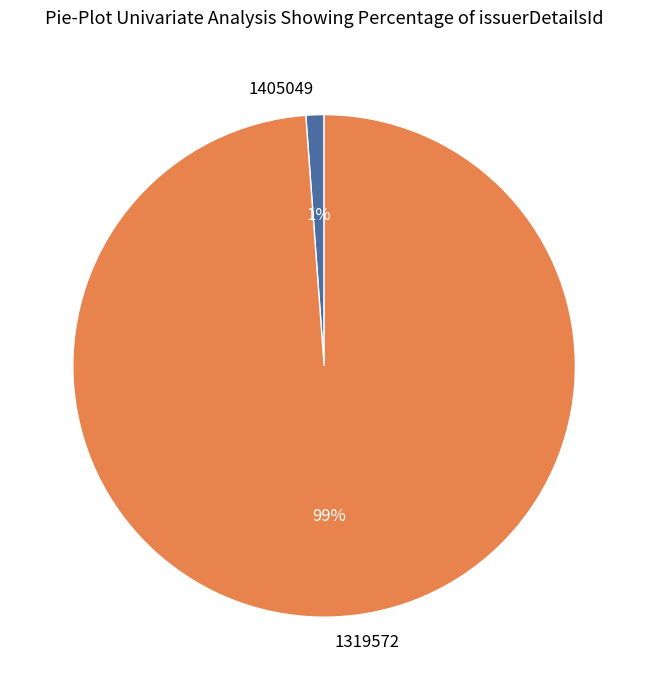

Combined, do 1319572 and 1405049 account for over 50%?

Yes